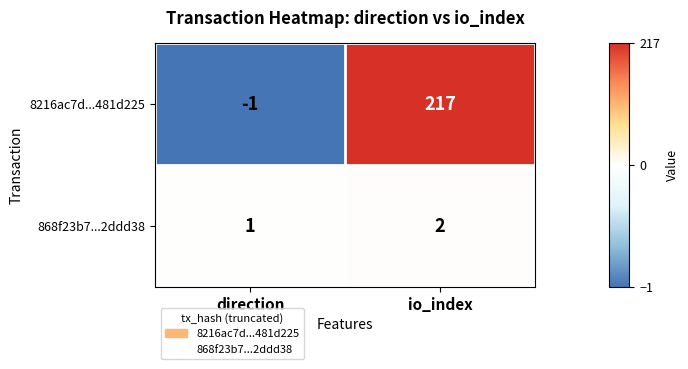

Which series has the largest range (max minus min)?

8216ac7d...481d225